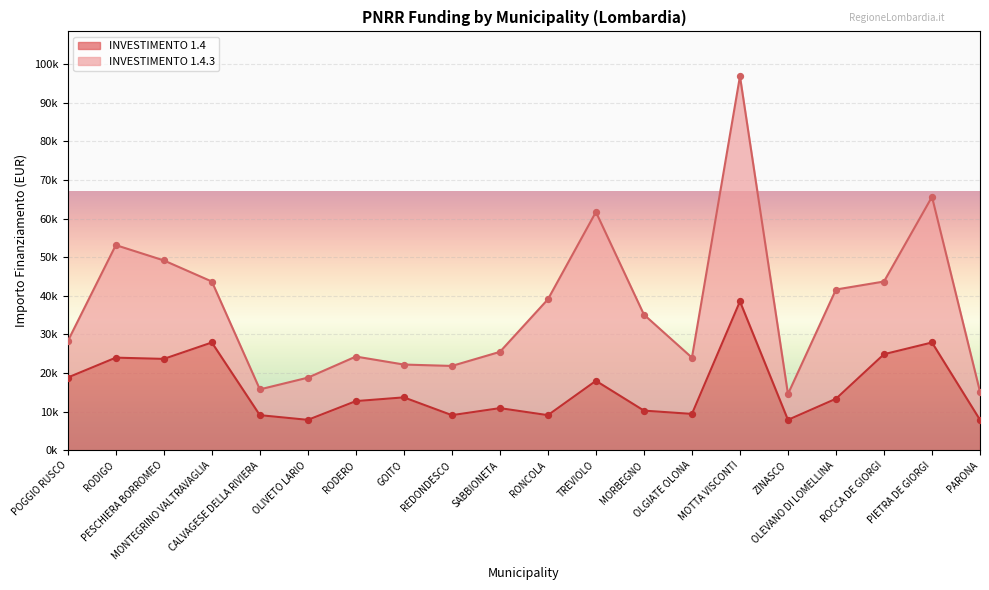

Approximately how many times larger is the value at SABBIONETA compared to RODIGO?

0.5